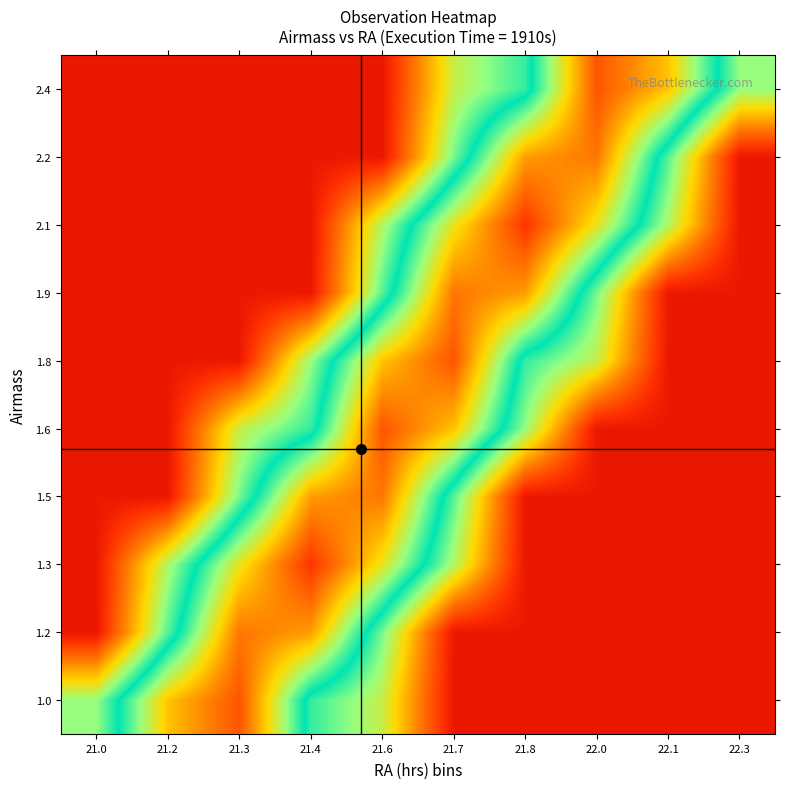

Reading left to right, extract all data points from this chart.

1.0: 21.0=0.4	21.2=0.7	21.3=0.9	21.4=0.5	21.6=0.4	21.7=0.1	21.8=0.1	22.0=0.1	22.1=0.1	22.3=0.1
1.2: 21.0=0.1	21.2=0.4	21.3=0.8	21.4=0.8	21.6=0.4	21.7=0.1	21.8=0.1	22.0=0.1	22.1=0.1	22.3=0.1
1.3: 21.0=0.1	21.2=0.4	21.3=0.7	21.4=0.9	21.6=0.7	21.7=0.4	21.8=0.1	22.0=0.1	22.1=0.1	22.3=0.1
1.5: 21.0=0.1	21.2=0.1	21.3=0.4	21.4=0.8	21.6=0.8	21.7=0.4	21.8=0.1	22.0=0.1	22.1=0.1	22.3=0.1
1.6: 21.0=0.1	21.2=0.1	21.3=0.4	21.4=0.5	21.6=0.9	21.7=0.7	21.8=0.4	22.0=0.1	22.1=0.1	22.3=0.1
1.8: 21.0=0.1	21.2=0.1	21.3=0.1	21.4=0.4	21.6=0.7	21.7=0.9	21.8=0.5	22.0=0.4	22.1=0.1	22.3=0.1
1.9: 21.0=0.1	21.2=0.1	21.3=0.1	21.4=0.1	21.6=0.4	21.7=0.8	21.8=0.8	22.0=0.4	22.1=0.1	22.3=0.1
2.1: 21.0=0.1	21.2=0.1	21.3=0.1	21.4=0.1	21.6=0.4	21.7=0.7	21.8=0.9	22.0=0.7	22.1=0.4	22.3=0.1
2.2: 21.0=0.1	21.2=0.1	21.3=0.1	21.4=0.1	21.6=0.1	21.7=0.4	21.8=0.8	22.0=0.8	22.1=0.4	22.3=0.1
2.4: 21.0=0.1	21.2=0.1	21.3=0.1	21.4=0.1	21.6=0.1	21.7=0.4	21.8=0.5	22.0=0.9	22.1=0.7	22.3=0.4